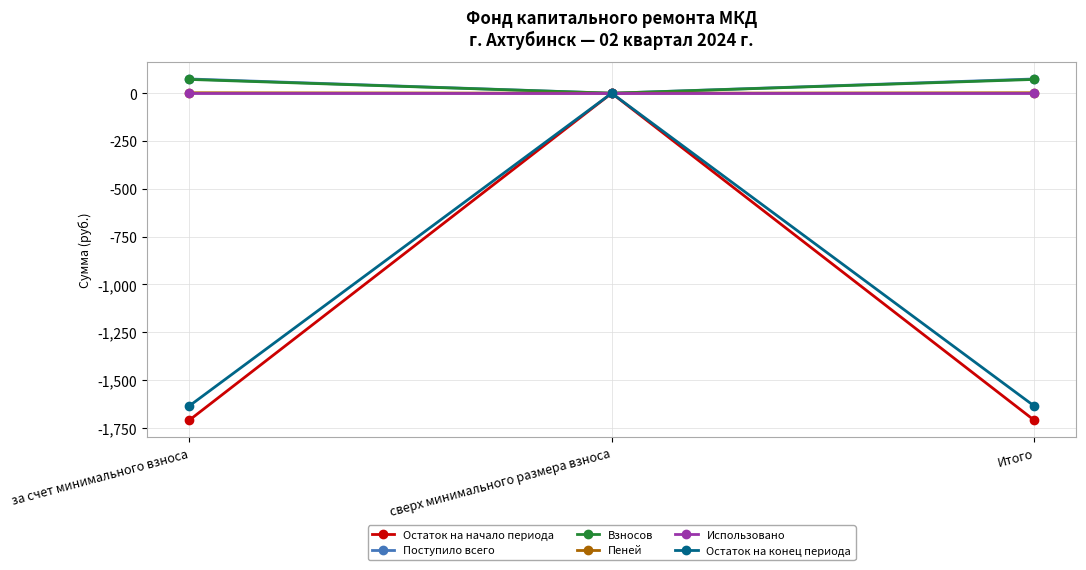

Which series changed the most between за счет минимального взноса and сверх минимального размера взноса?

Остаток на начало периода